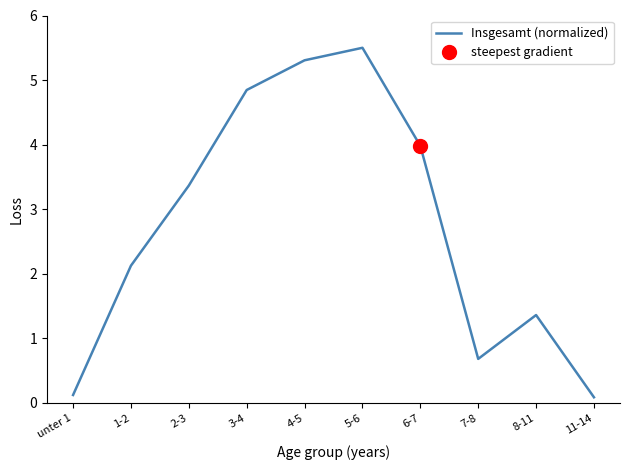

Read the value at 11-14.

0.1